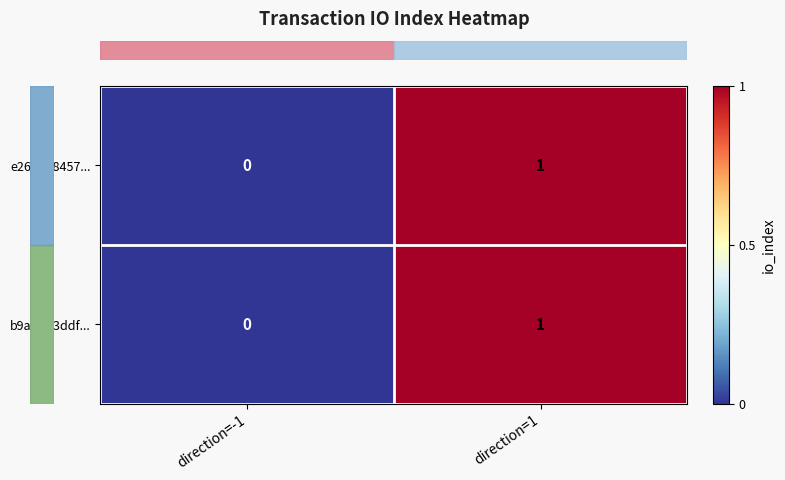

What is the total value across all series at direction=1?

2